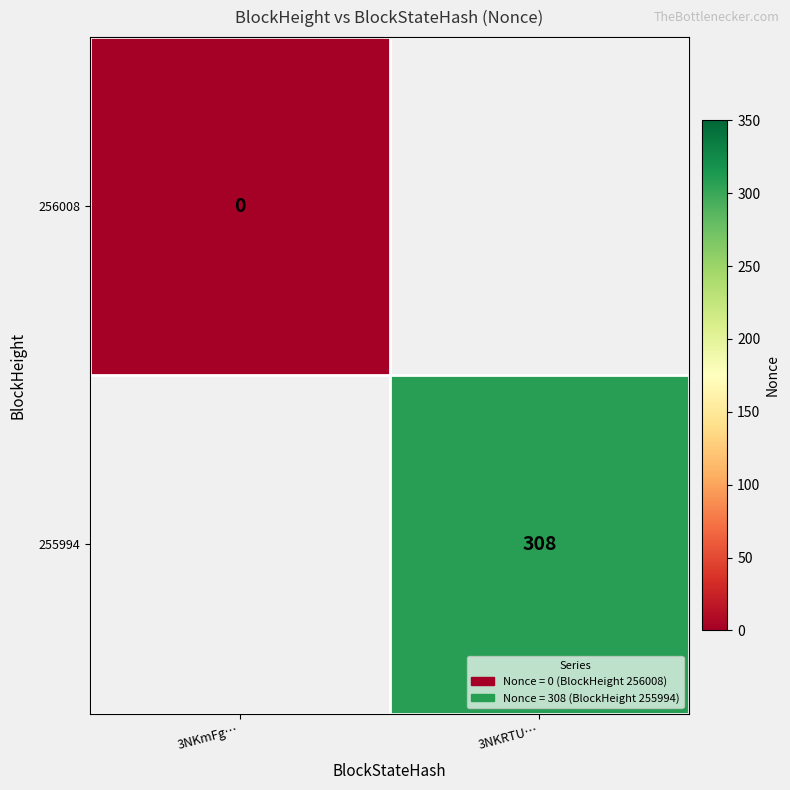

Is it true that 255994 equals 308 at 3NKRTU…?

True